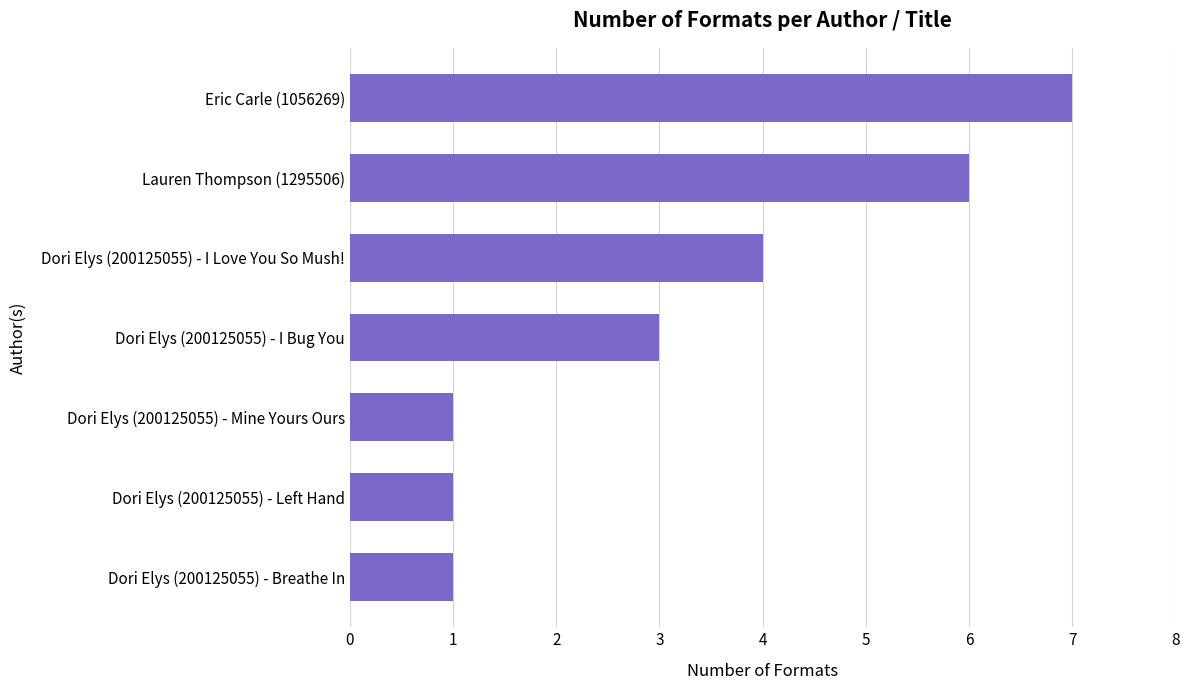

The value at Eric Carle (1056269) is 7. True or false?

True